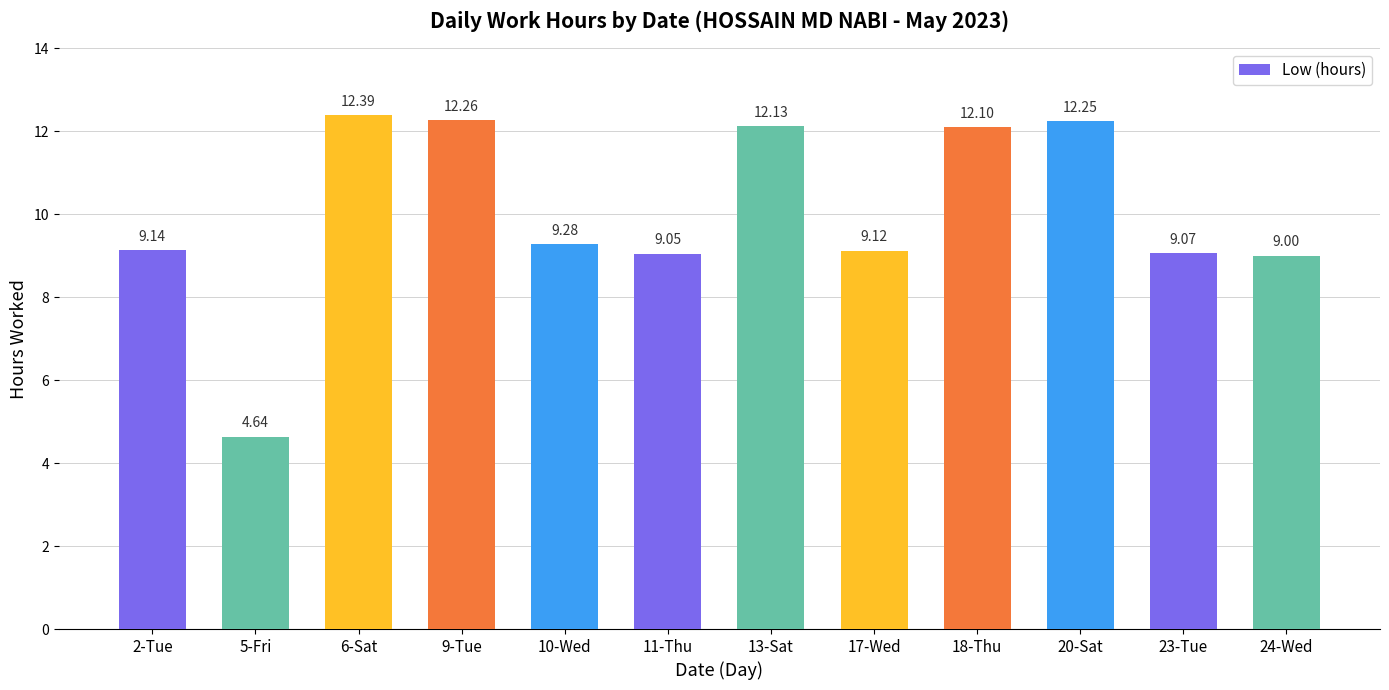

Count the number of data series in this chart.

1